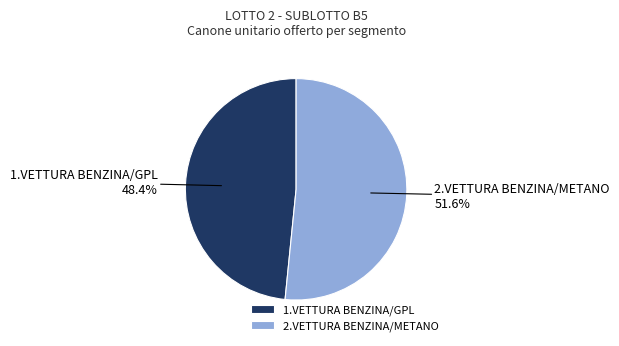

What portion of the pie excludes 2.VETTURA BENZINA/METANO?

48.4%